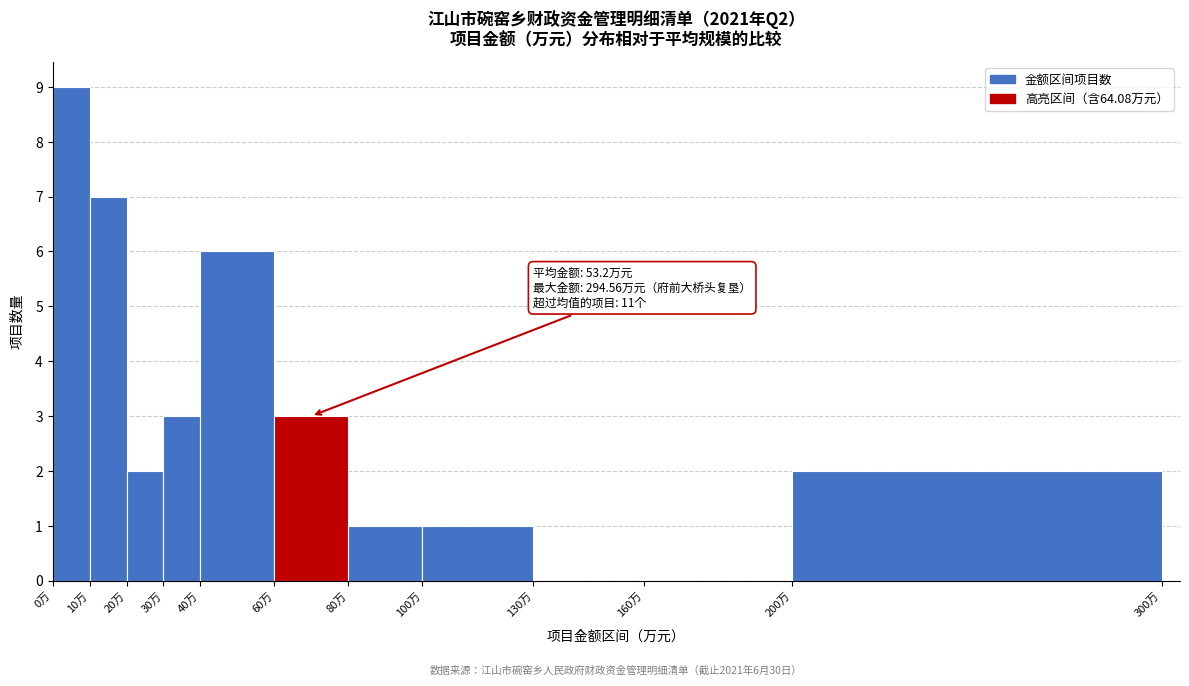

Which range on the x-axis has the tallest bar?

0 to 10